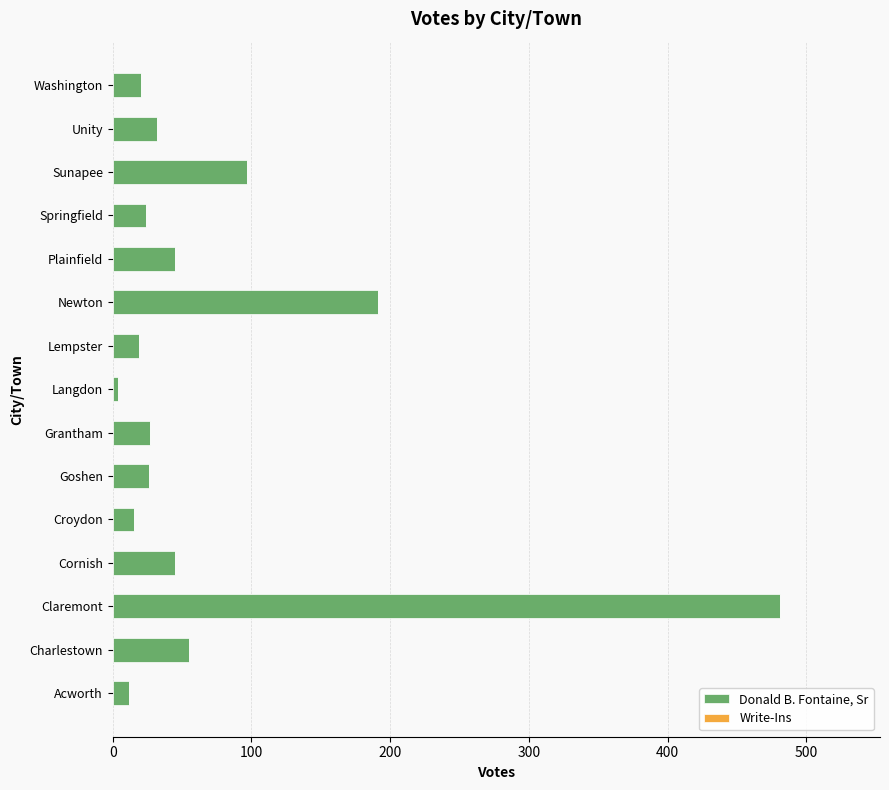

Which has a higher value, Grantham or Charlestown?

Charlestown